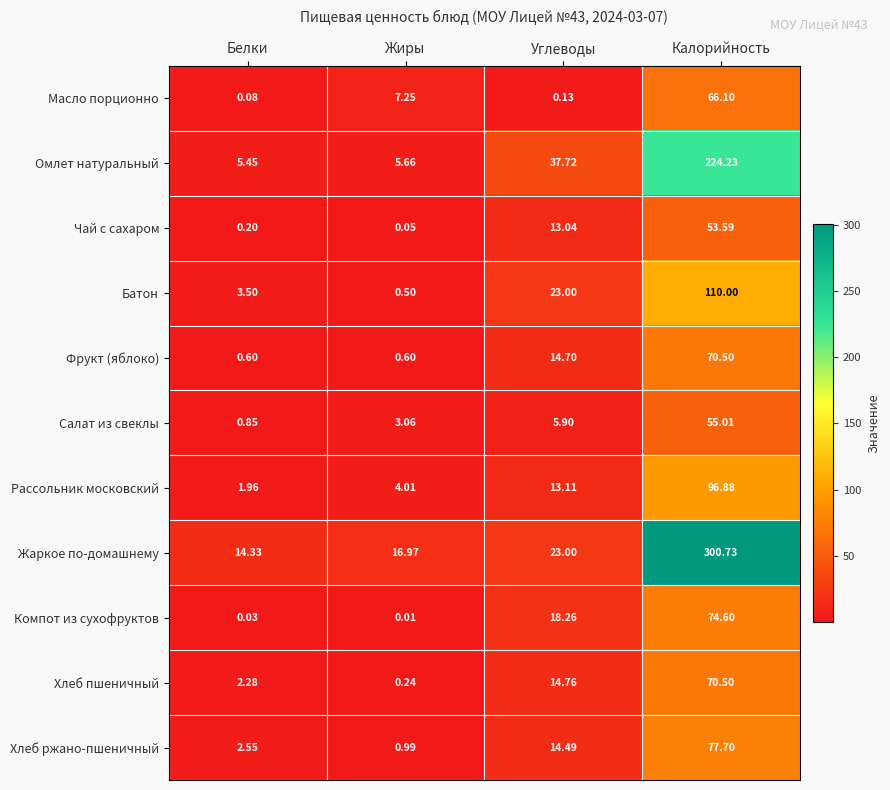

What is the total value across all series at Углеводы?

178.1